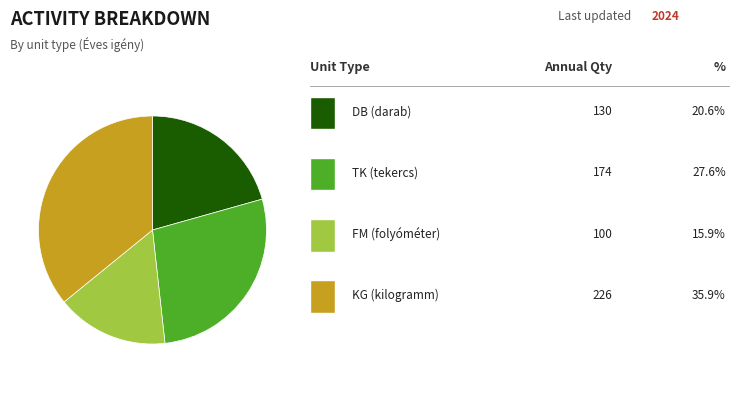

Is there any slice that represents more than half of the pie?

No